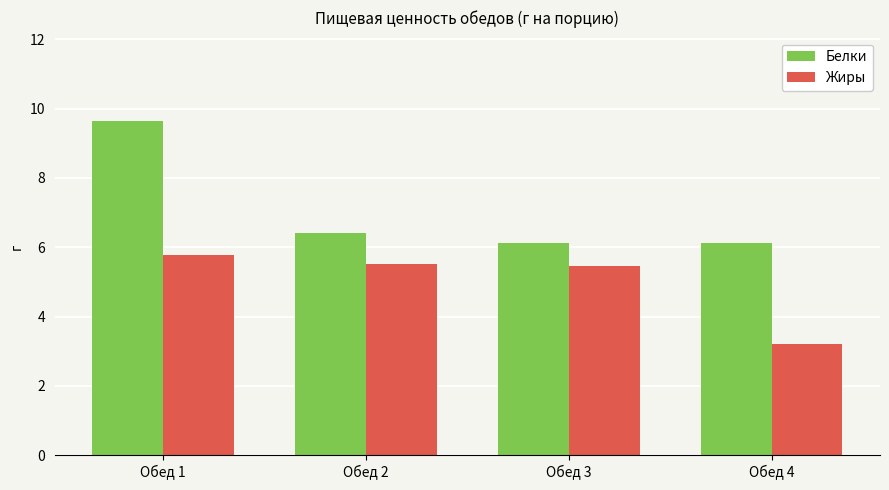

Is the value of Жиры at Обед 1 greater than the value of Белки at Обед 4?

No